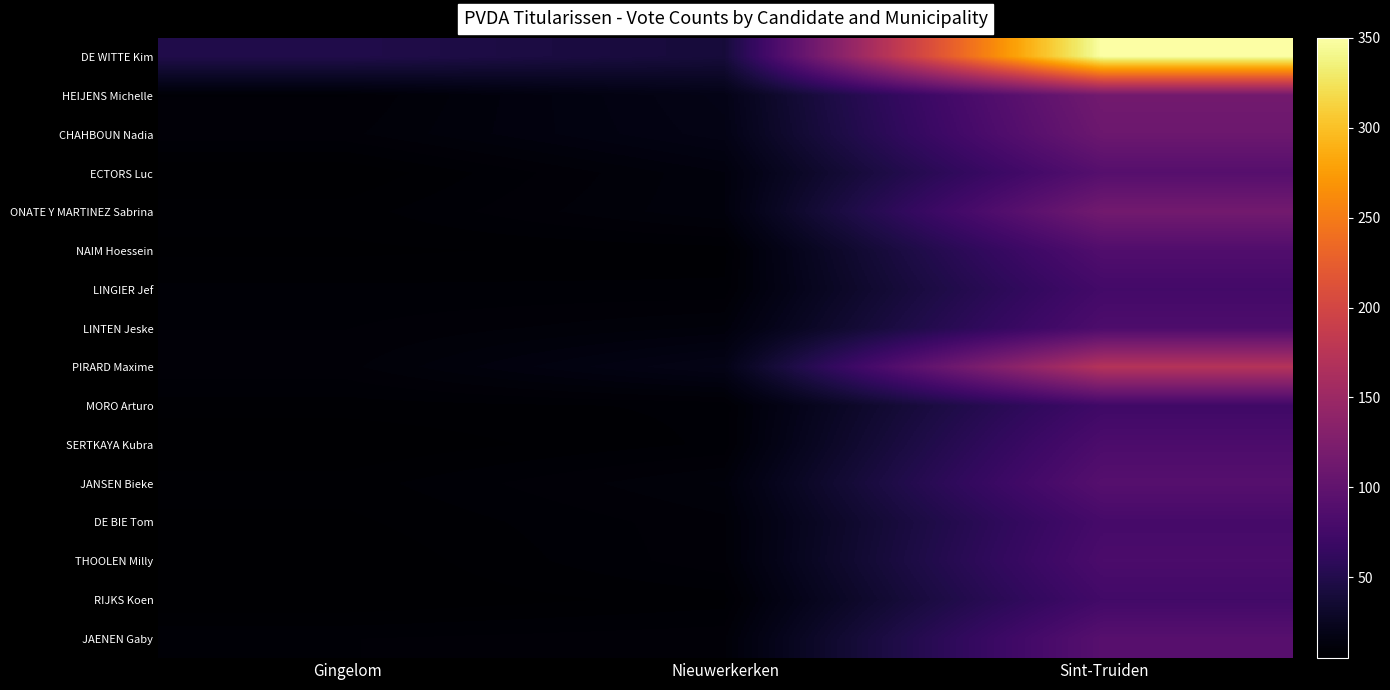

Count the number of categories in the chart.

3